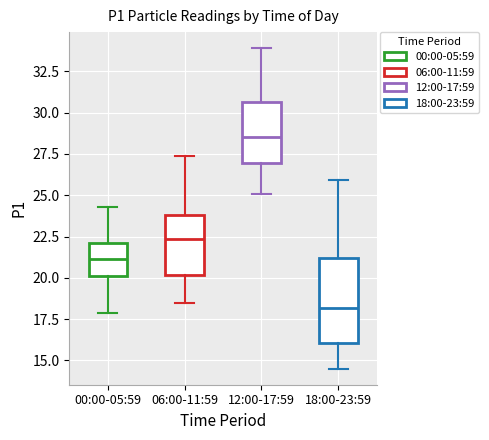

Where is the upper edge of the box for 12:00-17:59 on the y-axis? The values are not printed on the chart, so give them approximately, as read against the axis.

30.5